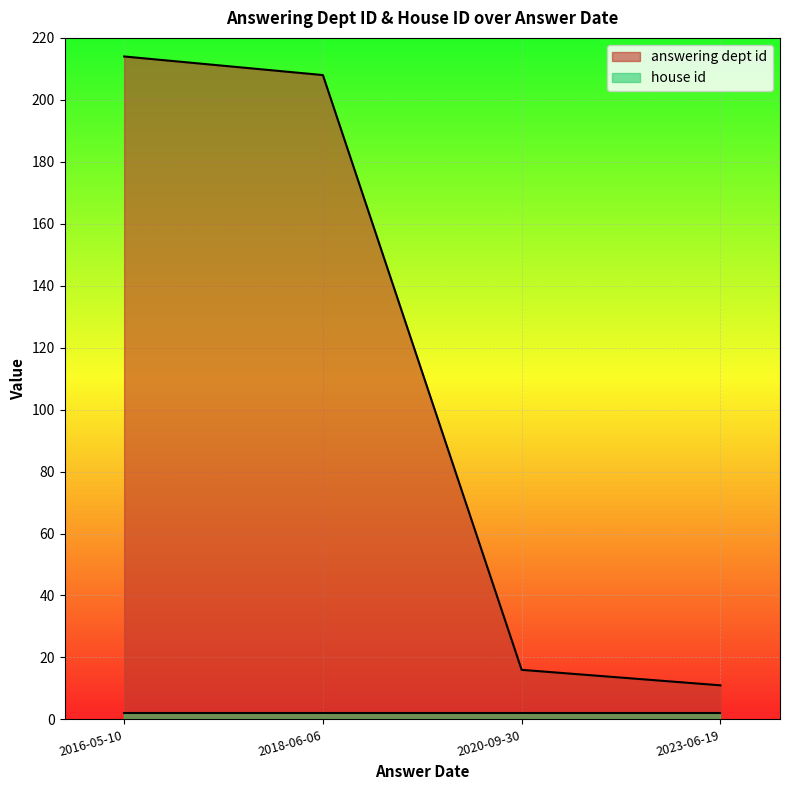

What is the label of the 4th point from the right?

2016-05-10